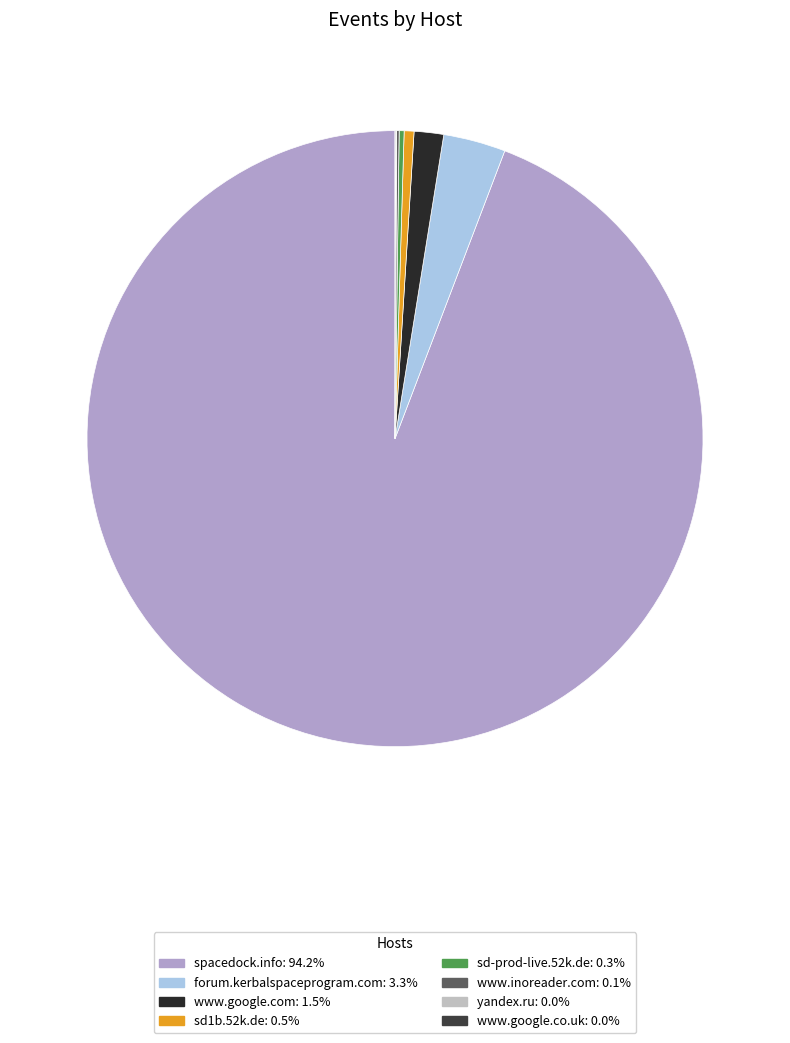

Rank the categories by value from highest to lowest.

spacedock.info, forum.kerbalspaceprogram.com, www.google.com, sd1b.52k.de, sd-prod-live.52k.de, www.inoreader.com, yandex.ru, www.google.co.uk